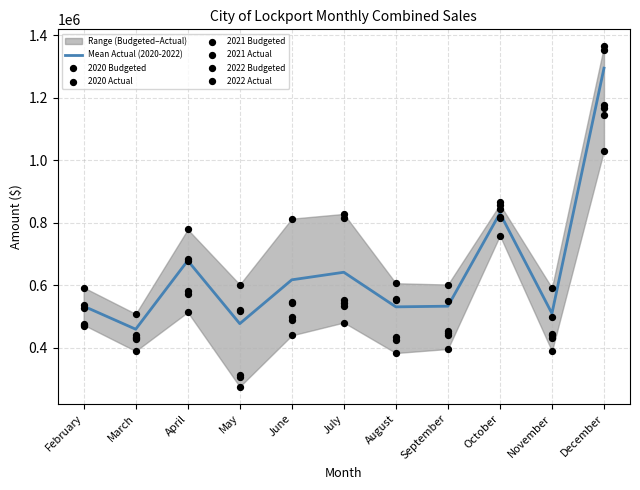

Which series has the widest spread of Y values?

2021 Actual